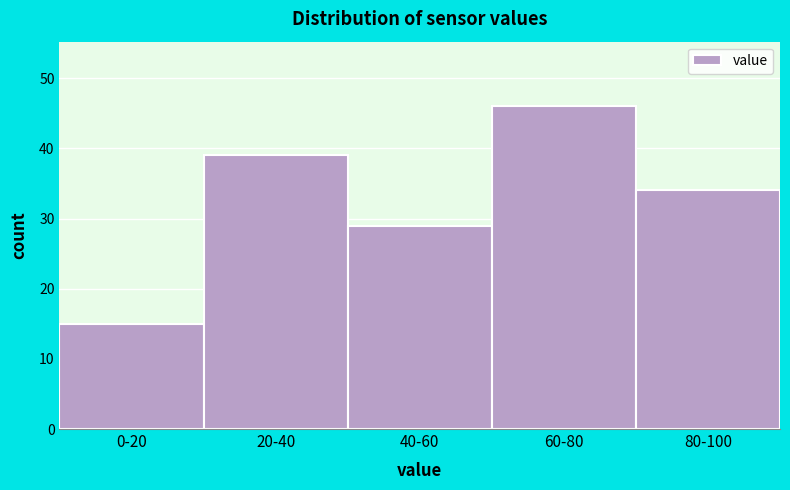

Reading left to right, extract all data points from this chart.

15	39	29	46	34